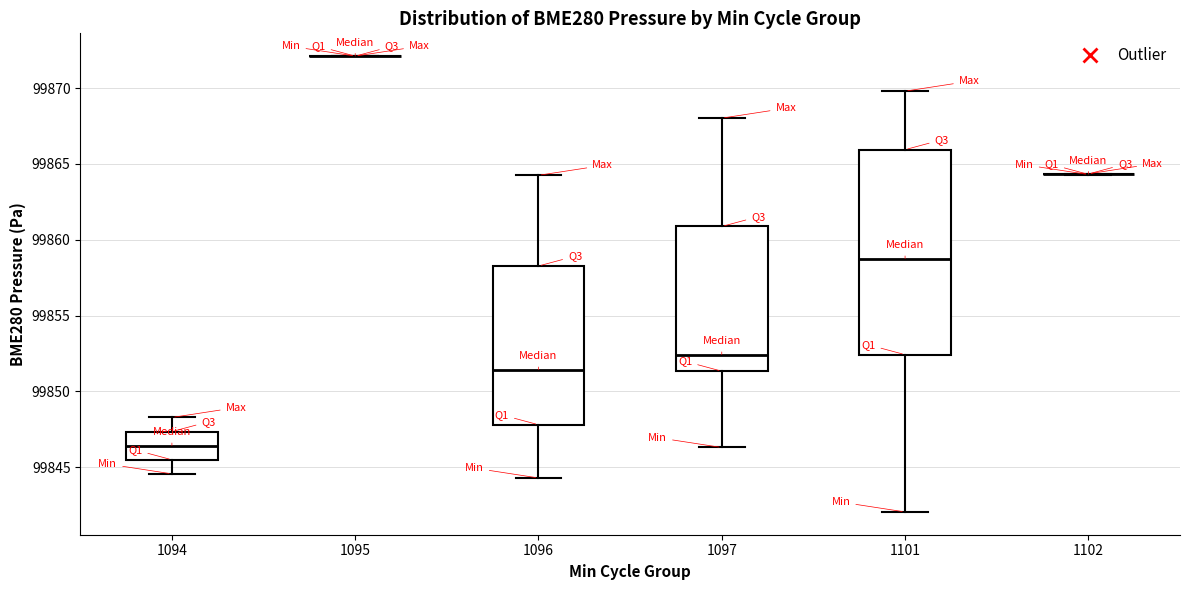

Reading left to right, transcribe this box plot: for each box, give where its median line is, the range the box spans, and where its two whiskers end, as read against the y-axis. The values are not printed on the chart, so give them approximately, as read against the axis.

1094: median 99846.5, box 99845.5 to 99847.5, whiskers 99844.5 to 99848.5
1095: box collapsed to a line at 99872.0, whiskers 99872.0 to 99872.0
1096: median 99851.5, box 99848.0 to 99858.5, whiskers 99844.5 to 99864.5
1097: median 99852.5, box 99851.5 to 99861.0, whiskers 99846.5 to 99868.0
1101: median 99859.0, box 99852.5 to 99866.0, whiskers 99842.0 to 99870.0
1102: box collapsed to a line at 99864.5, whiskers 99864.5 to 99864.5